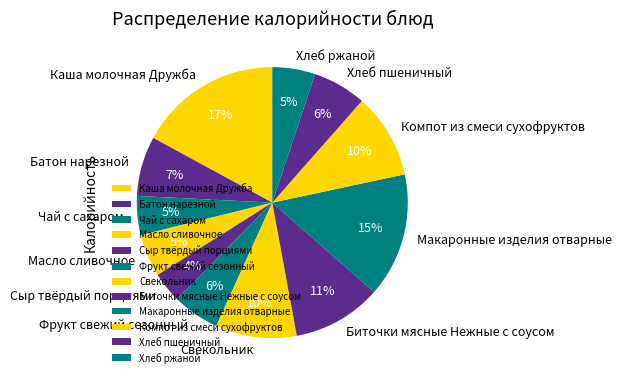

How many slices are in this pie chart?

12